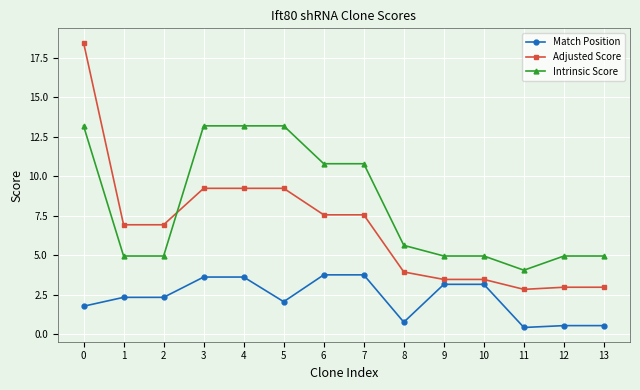

At 0, list the series in order from largest to smallest.

Adjusted Score, Intrinsic Score, Match Position